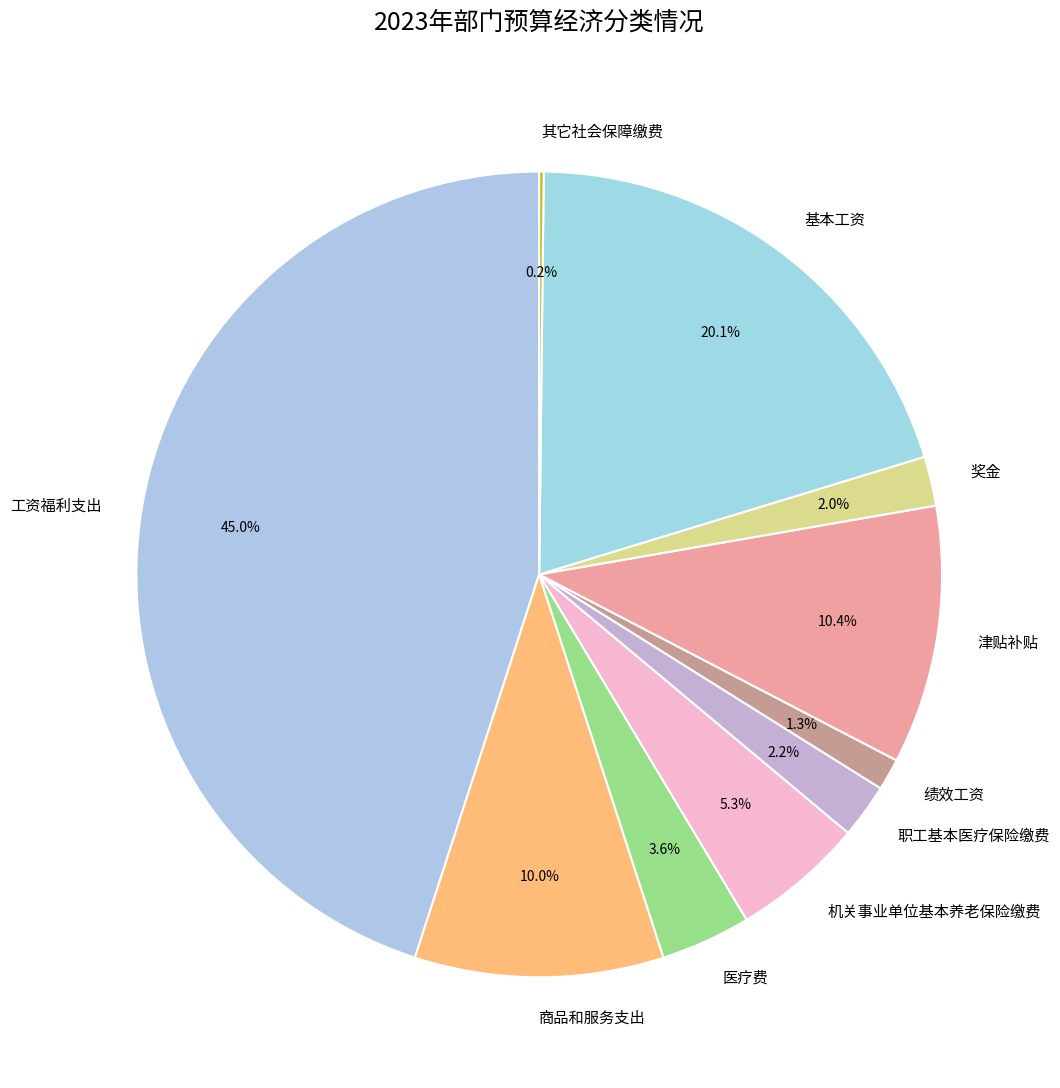

Is it true that 商品和服务支出 is 10% of the pie?

True